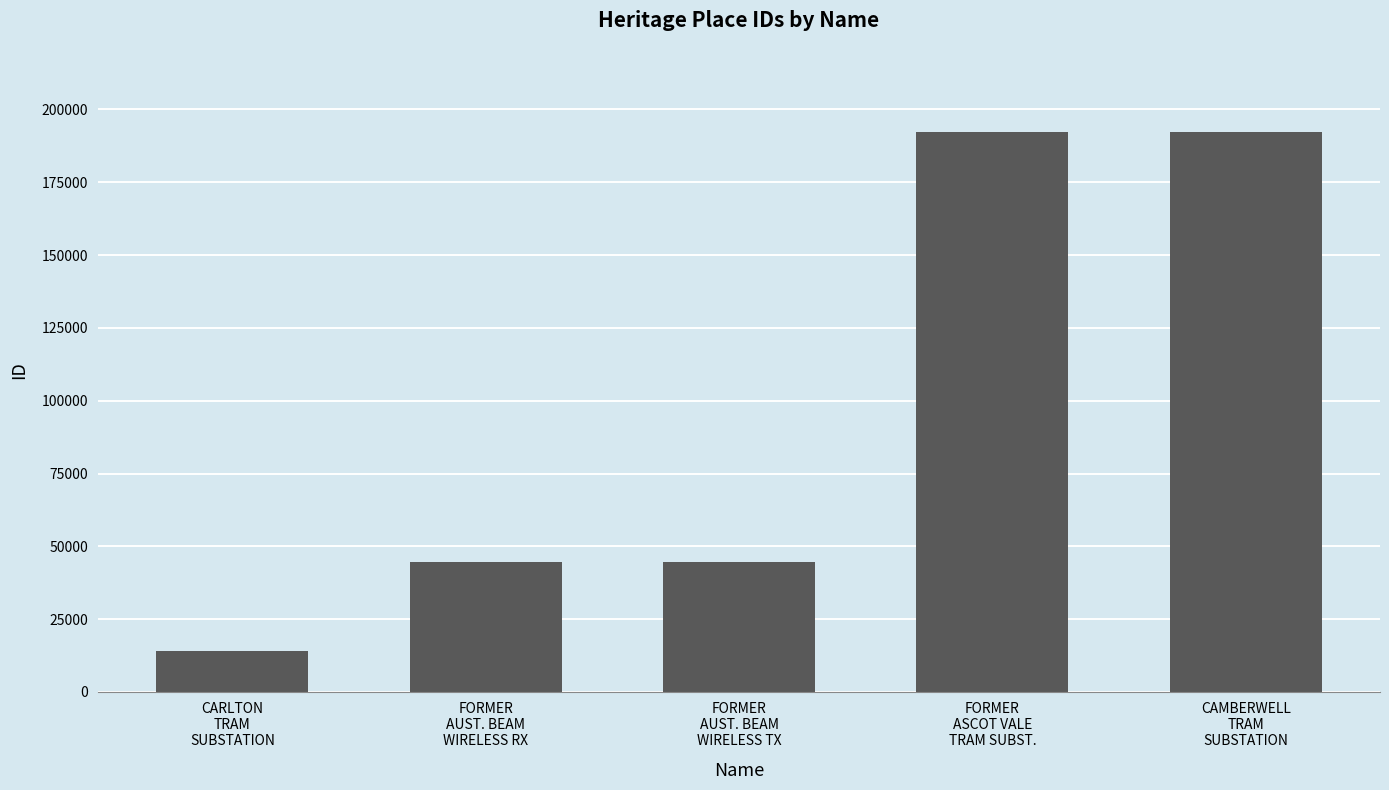

Is it true that the value at CAMBERWELL
TRAM
SUBSTATION is 74160?

False